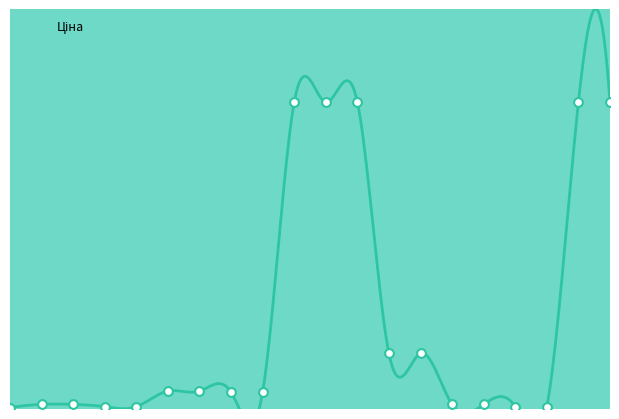

Between 239682195 and 271691942, which is larger?

239682195